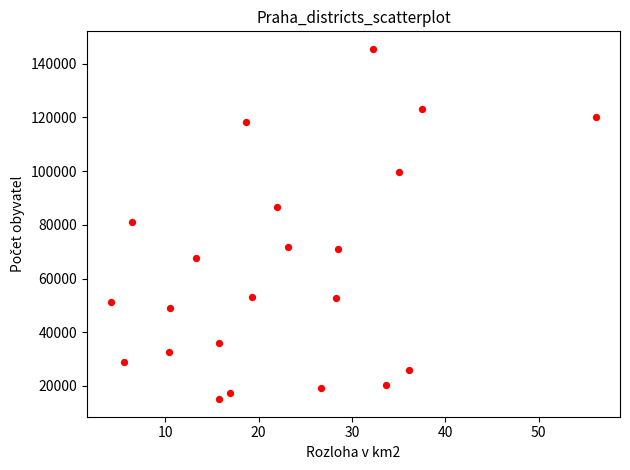

What is the range of Y values (max minus min)?

130503